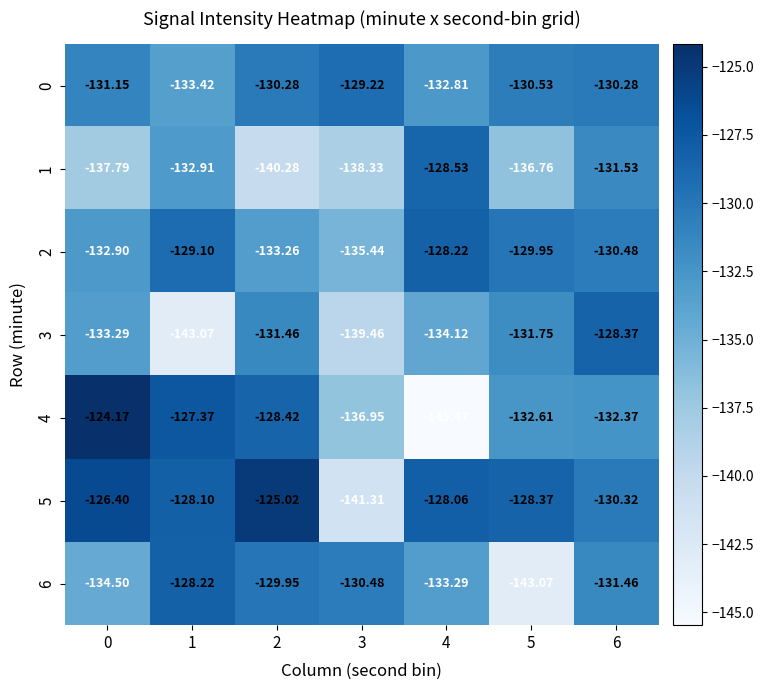

What is the greatest value displayed?

-124.2